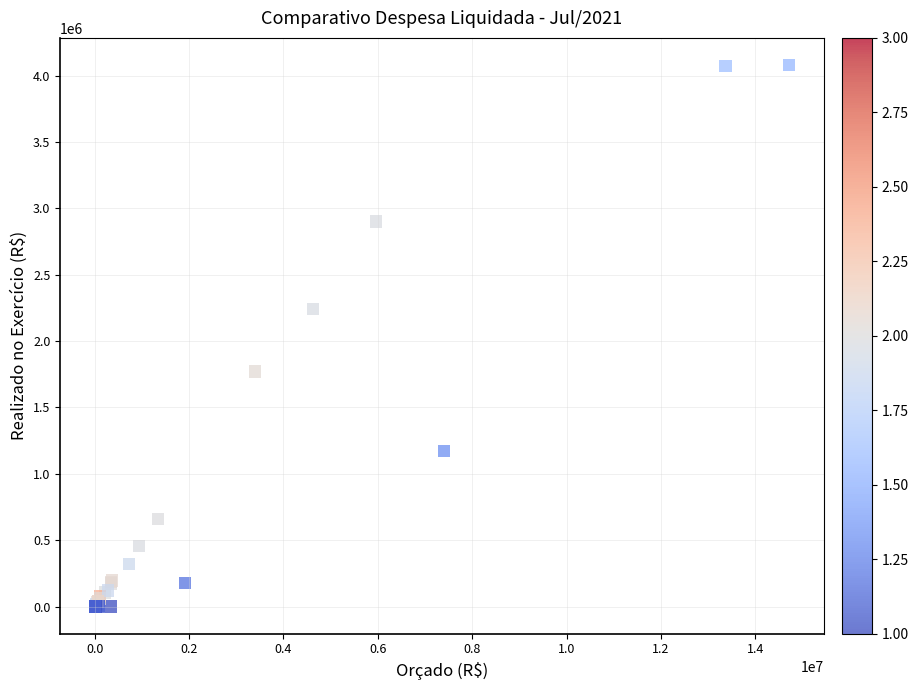

What Y value in the scatter plot is closest to 2039693?

2240519.9